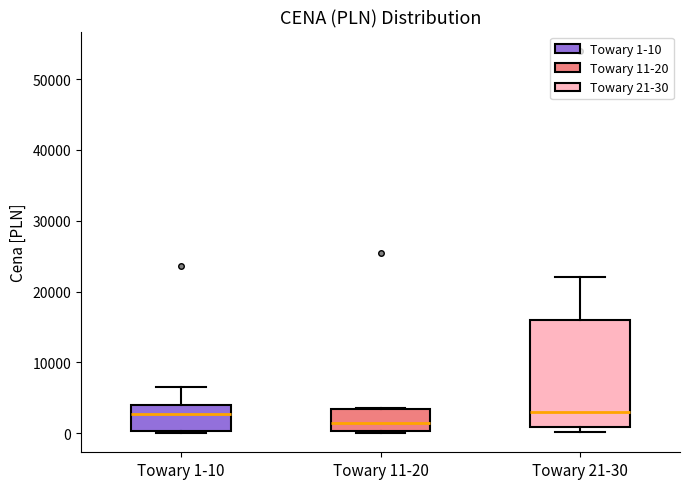

Comparing the boxes themselves (not the whiskers), which one is the tallest?

Towary 21-30